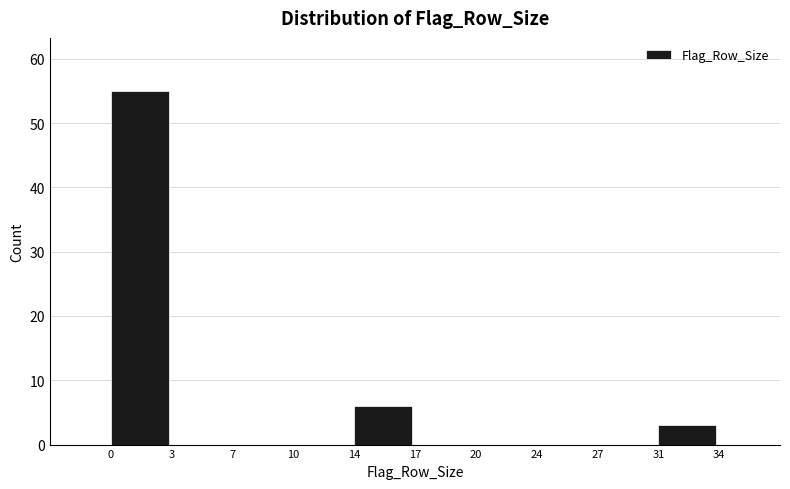

What is the height of the bar covering 0 to 3 on the x-axis? The values are not printed on the chart, so give them approximately, as read against the axis.

55